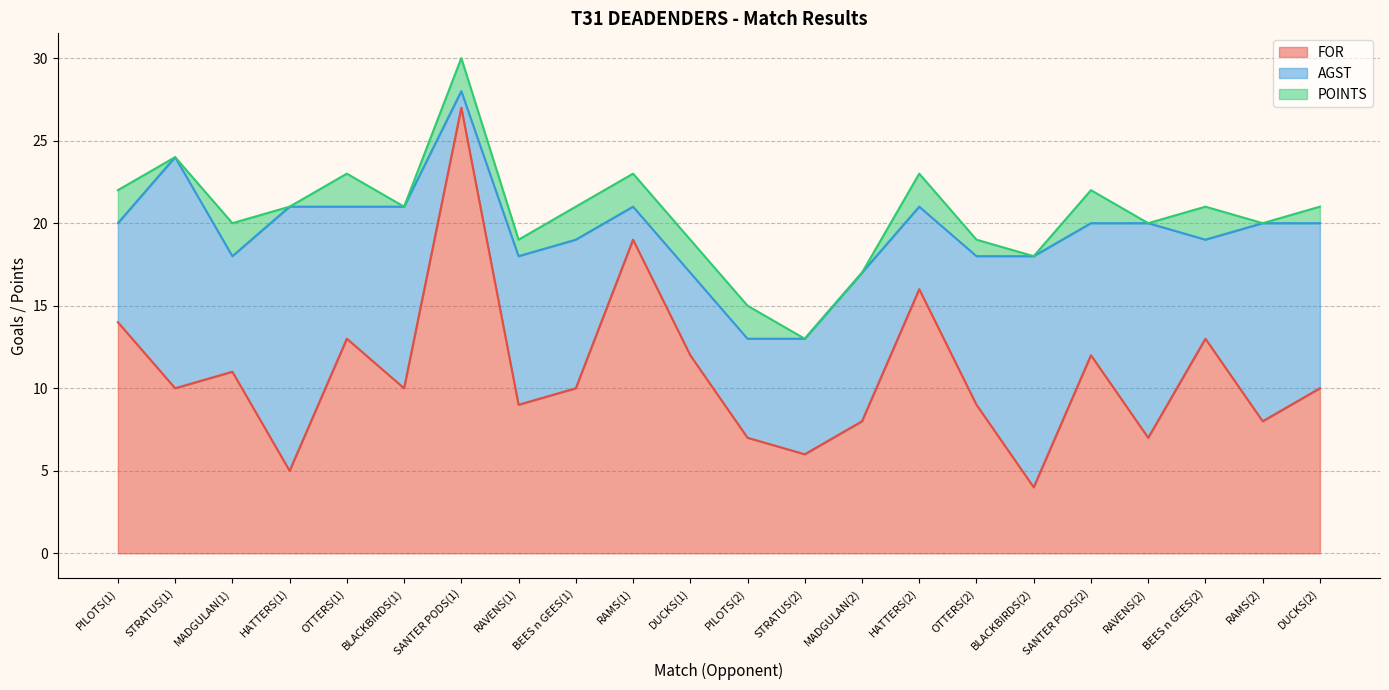

Reading left to right, transcribe all the data shown in this chart.

FOR: PILOTS(1)=14	STRATUS(1)=10	MADGULAN(1)=11	HATTERS(1)=5	OTTERS(1)=13	BLACKBIRDS(1)=10	SANTER PODS(1)=27	RAVENS(1)=9	BEES n GEES(1)=10	RAMS(1)=19	DUCKS(1)=12	PILOTS(2)=7	STRATUS(2)=6	MADGULAN(2)=8	HATTERS(2)=16	OTTERS(2)=9	BLACKBIRDS(2)=4	SANTER PODS(2)=12	RAVENS(2)=7	BEES n GEES(2)=13	RAMS(2)=8	DUCKS(2)=10
AGST: PILOTS(1)=6	STRATUS(1)=14	MADGULAN(1)=7	HATTERS(1)=16	OTTERS(1)=8	BLACKBIRDS(1)=11	SANTER PODS(1)=1	RAVENS(1)=9	BEES n GEES(1)=9	RAMS(1)=2	DUCKS(1)=5	PILOTS(2)=6	STRATUS(2)=7	MADGULAN(2)=9	HATTERS(2)=5	OTTERS(2)=9	BLACKBIRDS(2)=14	SANTER PODS(2)=8	RAVENS(2)=13	BEES n GEES(2)=6	RAMS(2)=12	DUCKS(2)=10
POINTS: PILOTS(1)=2	STRATUS(1)=0	MADGULAN(1)=2	HATTERS(1)=0	OTTERS(1)=2	BLACKBIRDS(1)=0	SANTER PODS(1)=2	RAVENS(1)=1	BEES n GEES(1)=2	RAMS(1)=2	DUCKS(1)=2	PILOTS(2)=2	STRATUS(2)=0	MADGULAN(2)=0	HATTERS(2)=2	OTTERS(2)=1	BLACKBIRDS(2)=0	SANTER PODS(2)=2	RAVENS(2)=0	BEES n GEES(2)=2	RAMS(2)=0	DUCKS(2)=1